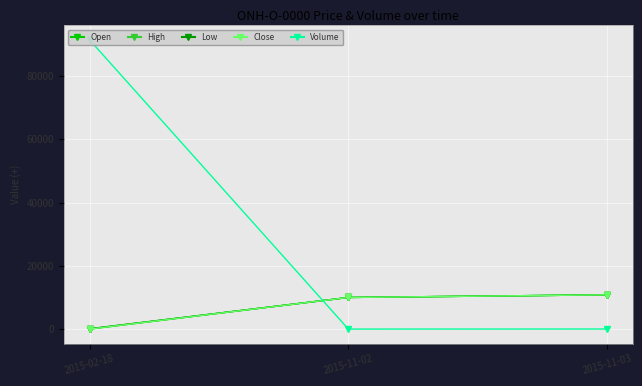

Is it true that Low equals 15427 at 2015-11-03?

False